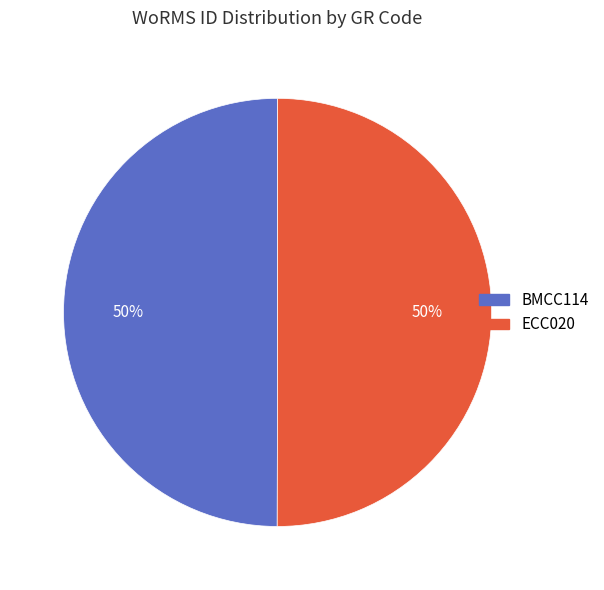

Is the sum of BMCC114 and ECC020 greater than half?

Yes